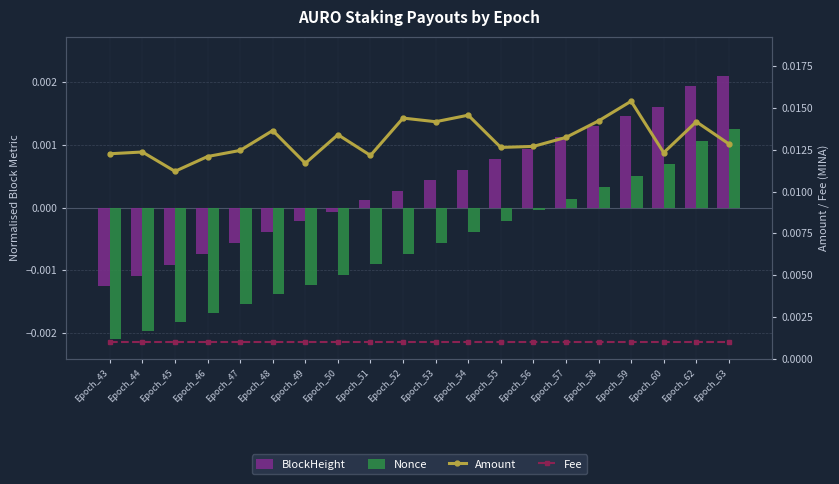

Which series has the widest spread of values?

Amount